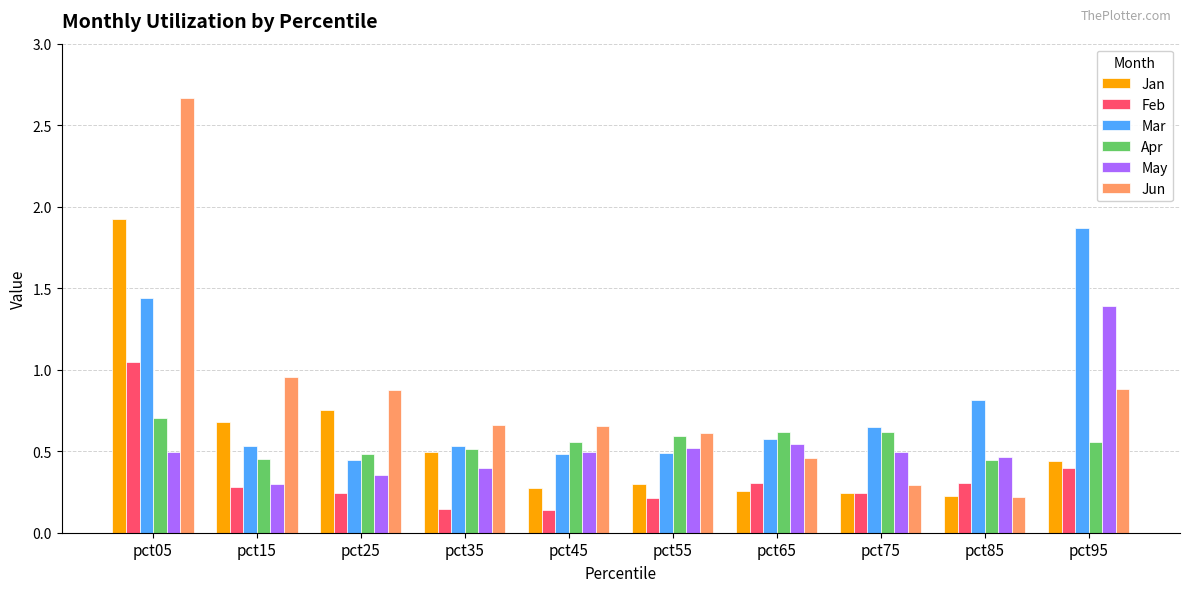

Does the chart contain stacked bars?

No